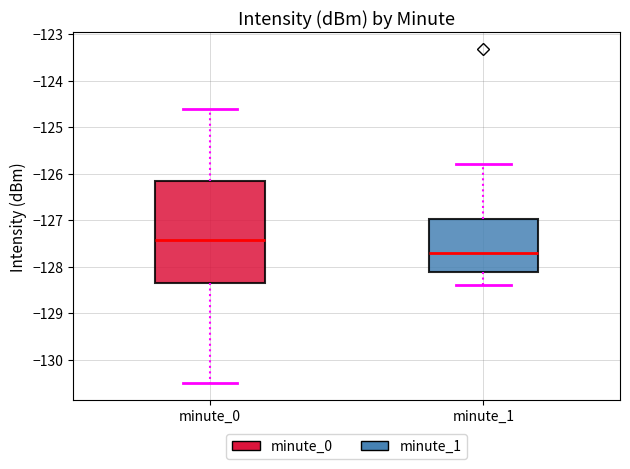

Where is the upper edge of the box for minute_1 on the y-axis? The values are not printed on the chart, so give them approximately, as read against the axis.

-127.0